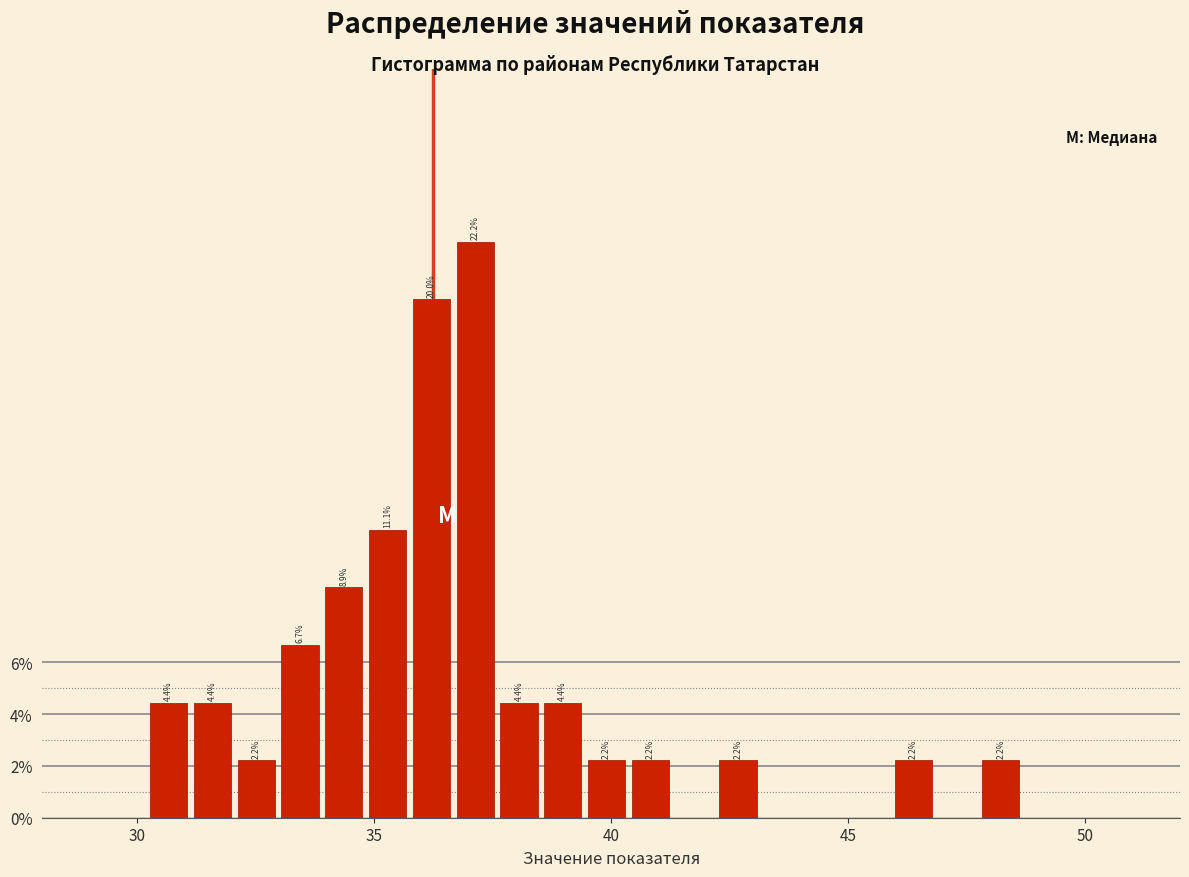

Around what value on the x-axis is the tallest bar? Give the approximate position of its centre, as read against the axis.

37.0